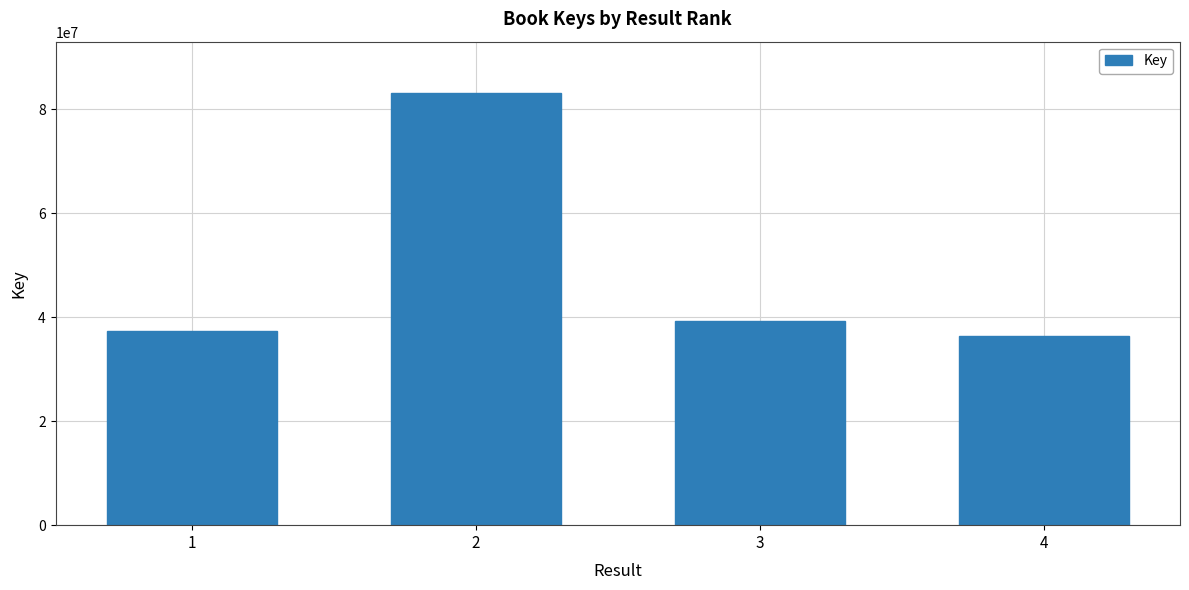

Read the value at 1, to the nearest 100.

37290100